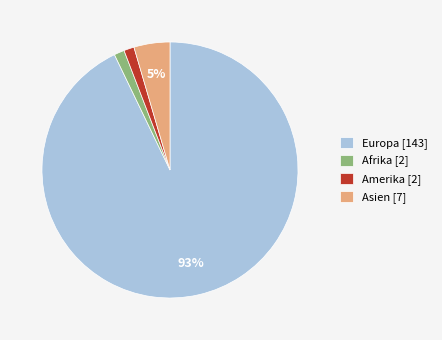

To the nearest percent, what is the average slice percentage?

25%